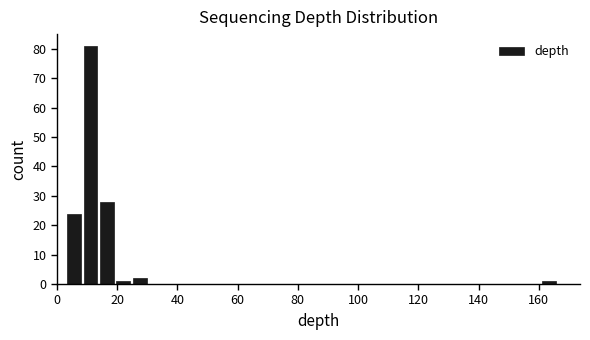

Read against the x-axis, roughly where is the centre of the tallest bar?

12